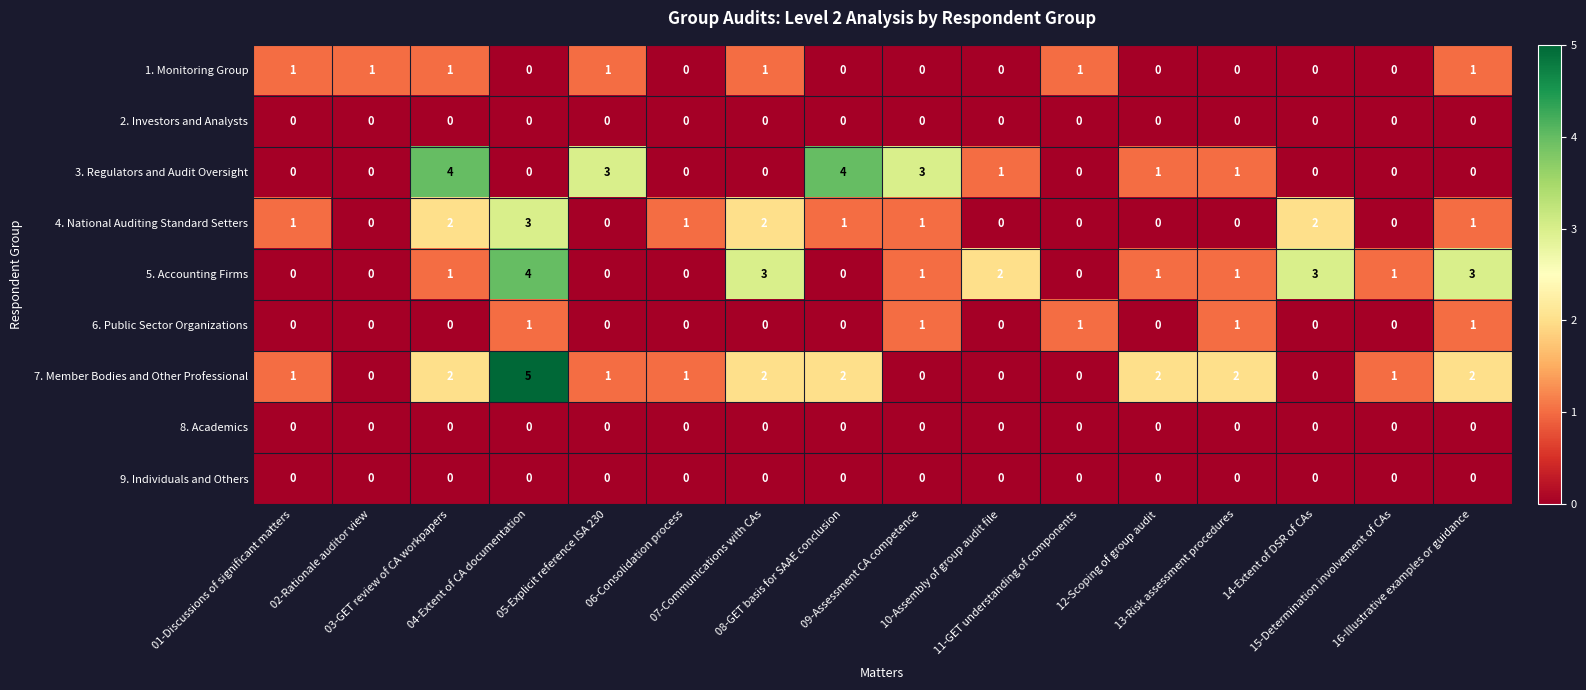

Which series has the largest total across all categories?

7. Member Bodies and Other Professional